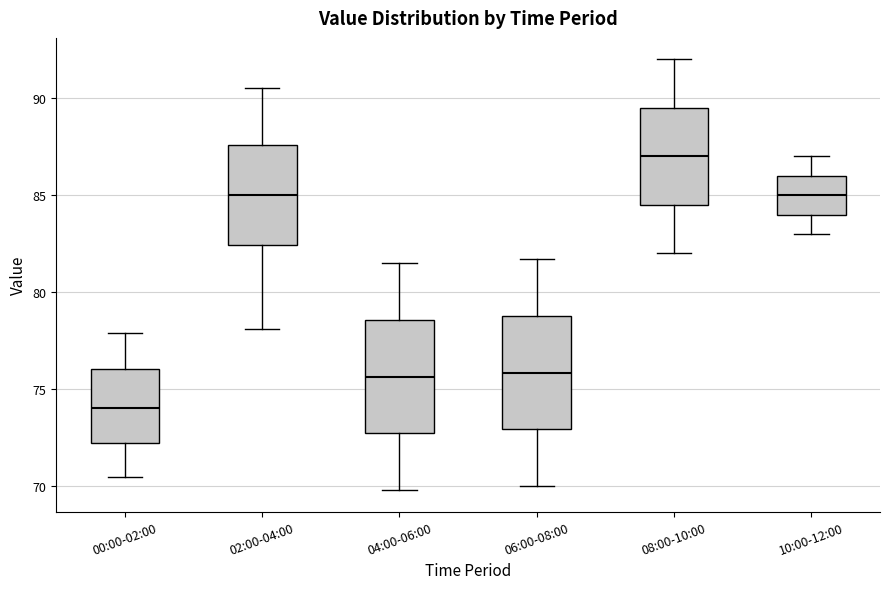

Where does the upper whisker of the box for 02:00-04:00 end on the y-axis? The values are not printed on the chart, so give them approximately, as read against the axis.

90.5